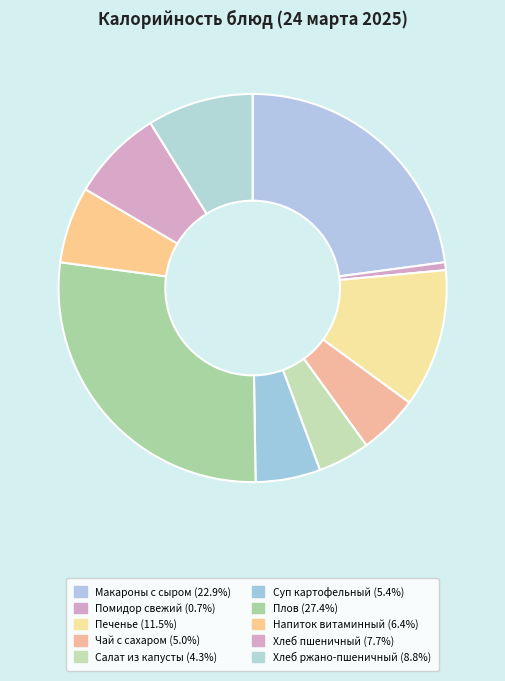

To the nearest percent, what portion does Чай с сахаром represent?

5%